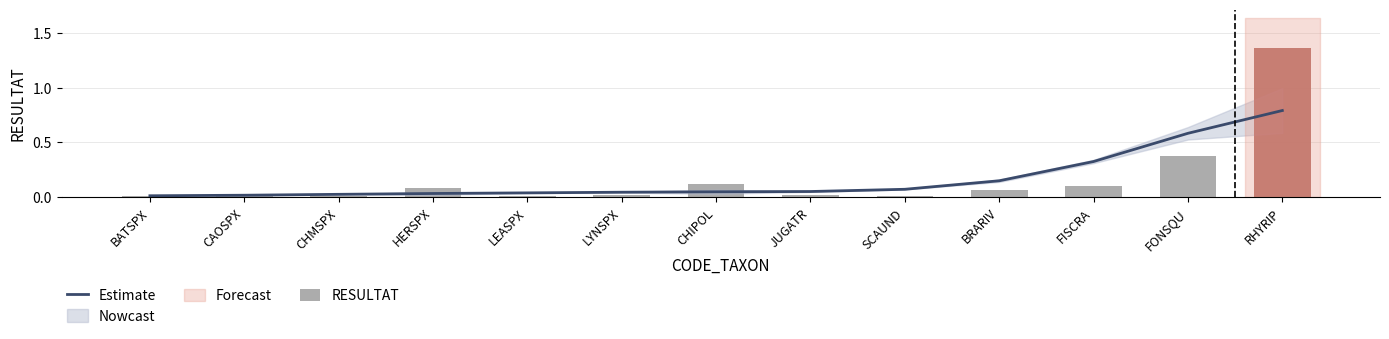

Reading left to right, what are all the values shown in this chart?

Estimate: 0.0	0.0	0.0	0.0	0.0	0.0	0.0	0.1	0.1	0.1	0.3	0.6	0.8
RESULTAT: 0.0	0.0	0.0	0.1	0.0	0.0	0.1	0.0	0.0	0.1	0.1	0.4	1.4